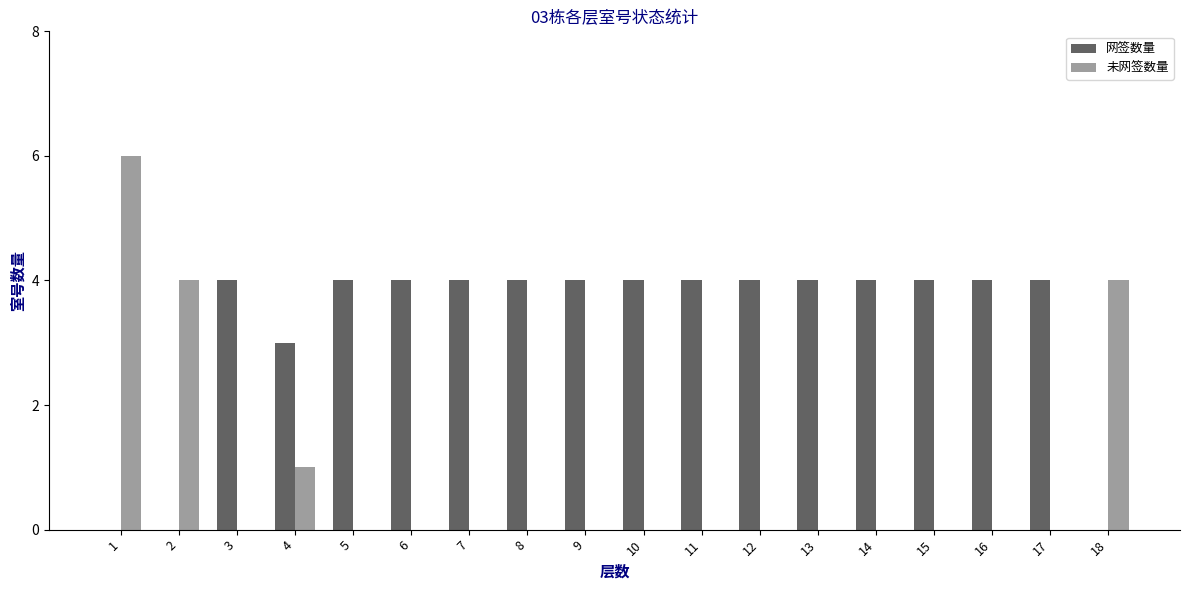

Between 1 and 11, which series saw the biggest shift?

未网签数量